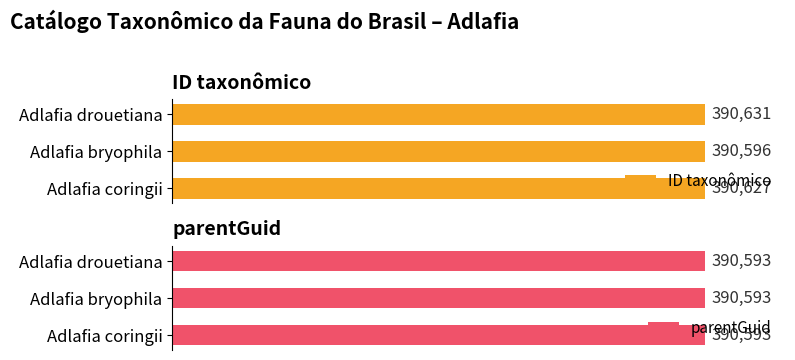

How many bars are there in each group?

2